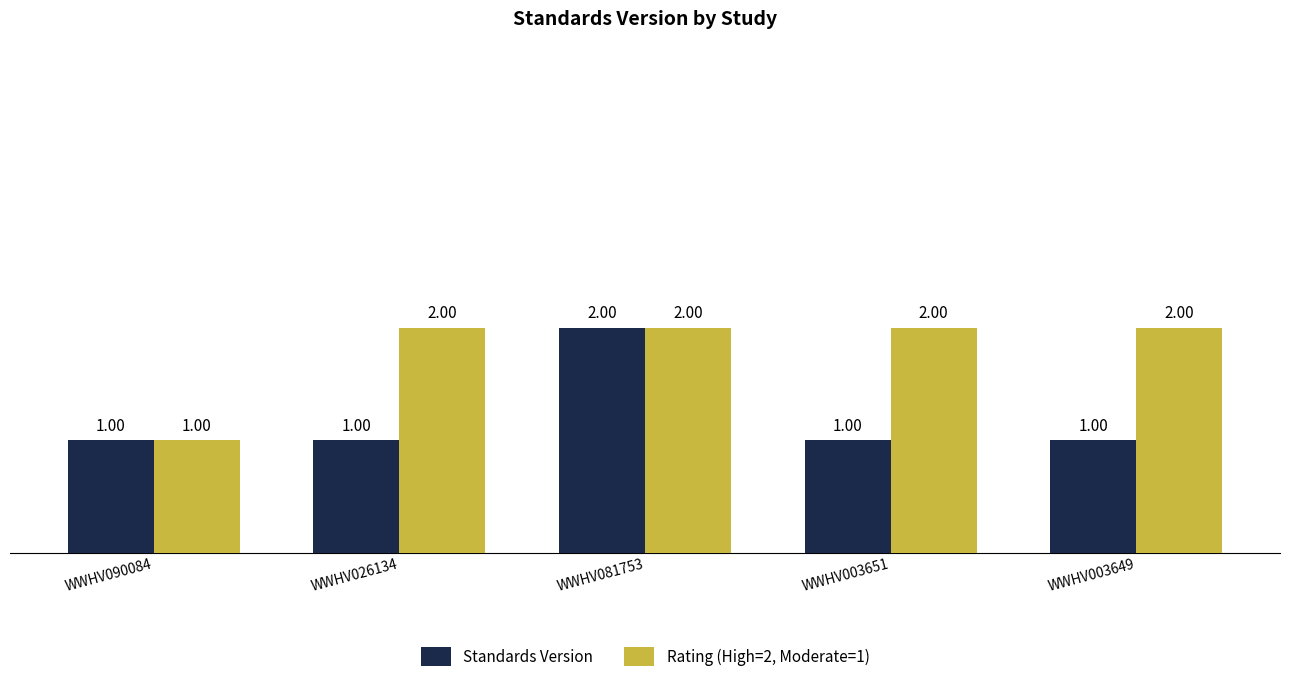

What position from the left is WWHV090084?

1